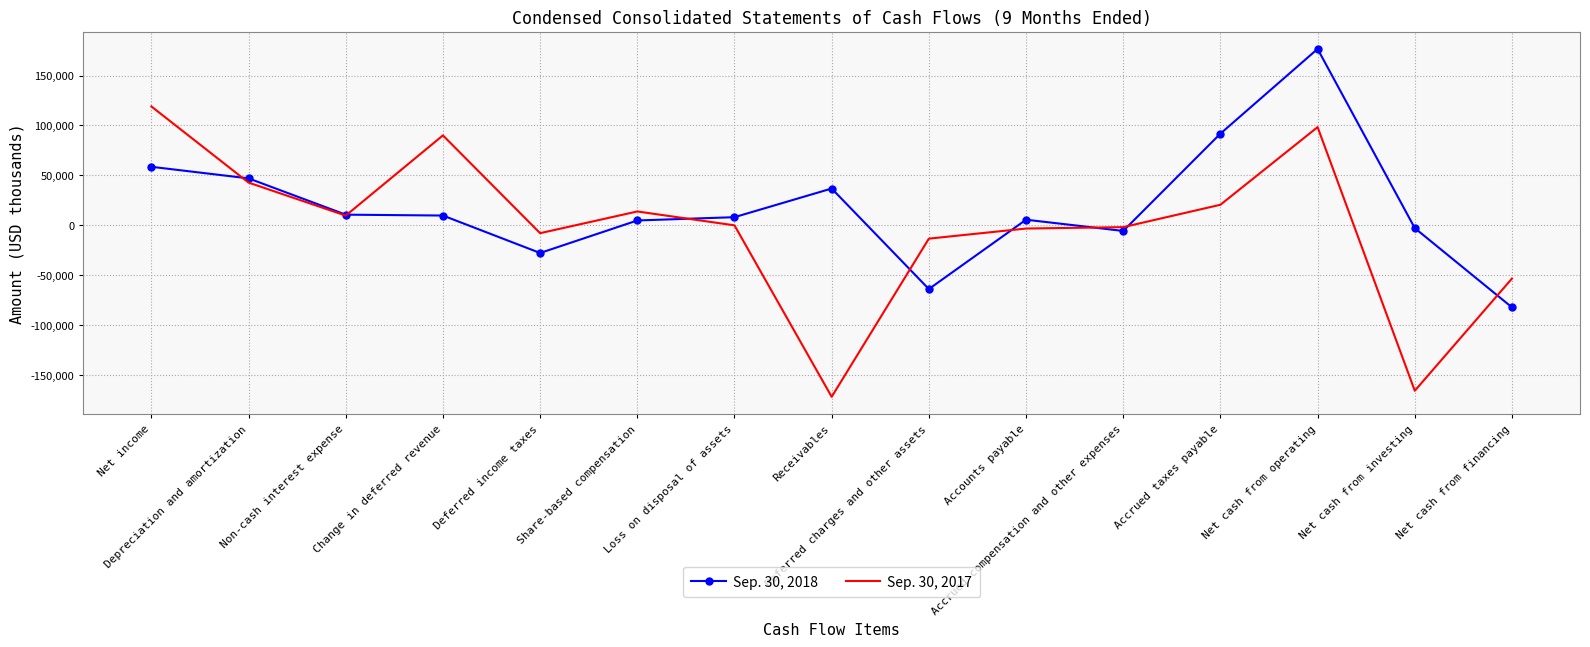

At which label is Sep. 30, 2018 closest to 47260?

Depreciation and amortization